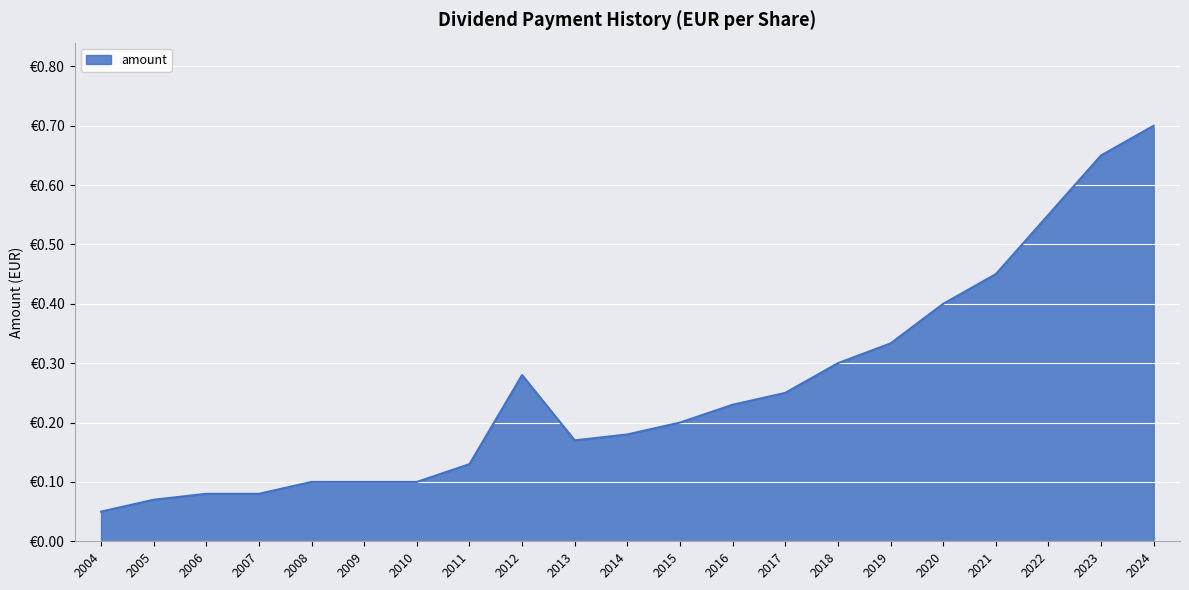

What is the change in value from 2015 to 2024?

+0.5